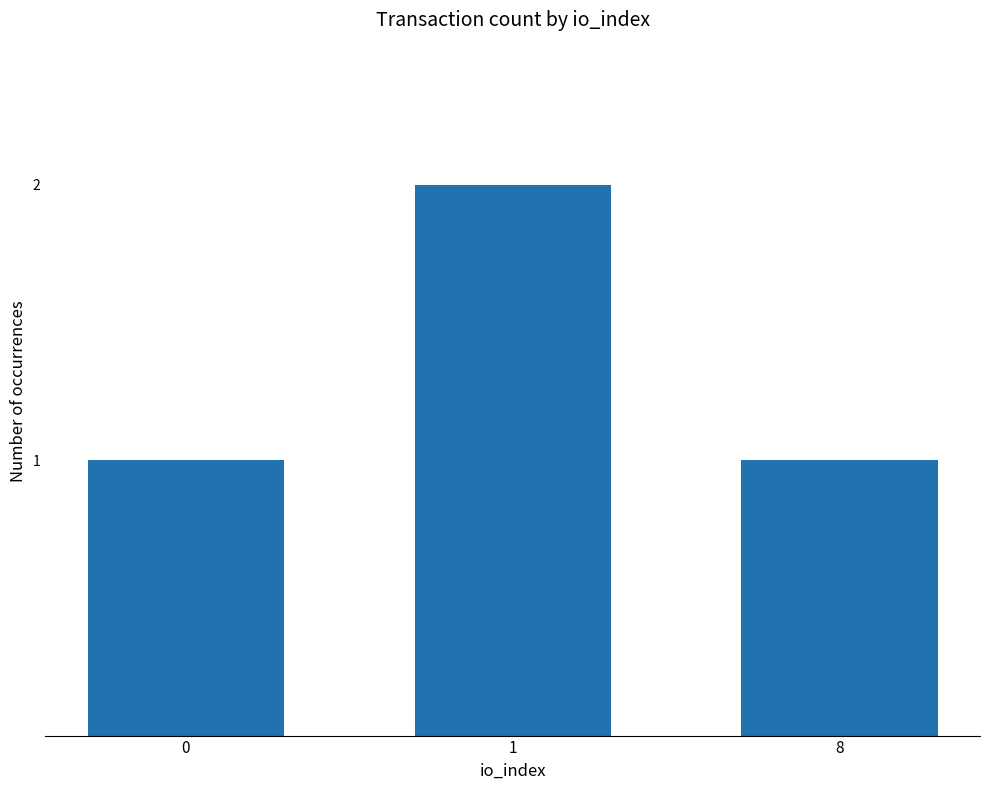

The chart shows a value of 1 at 8. True or false?

True